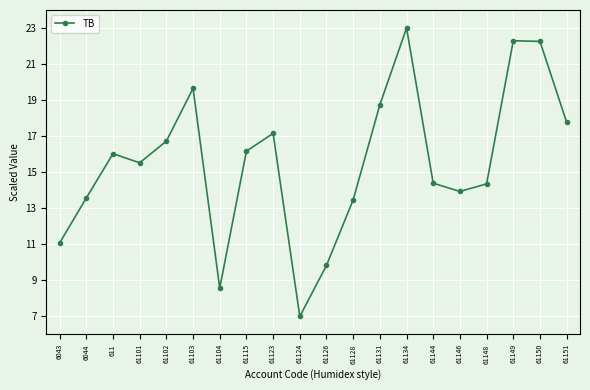

Count the number of categories in the chart.

20